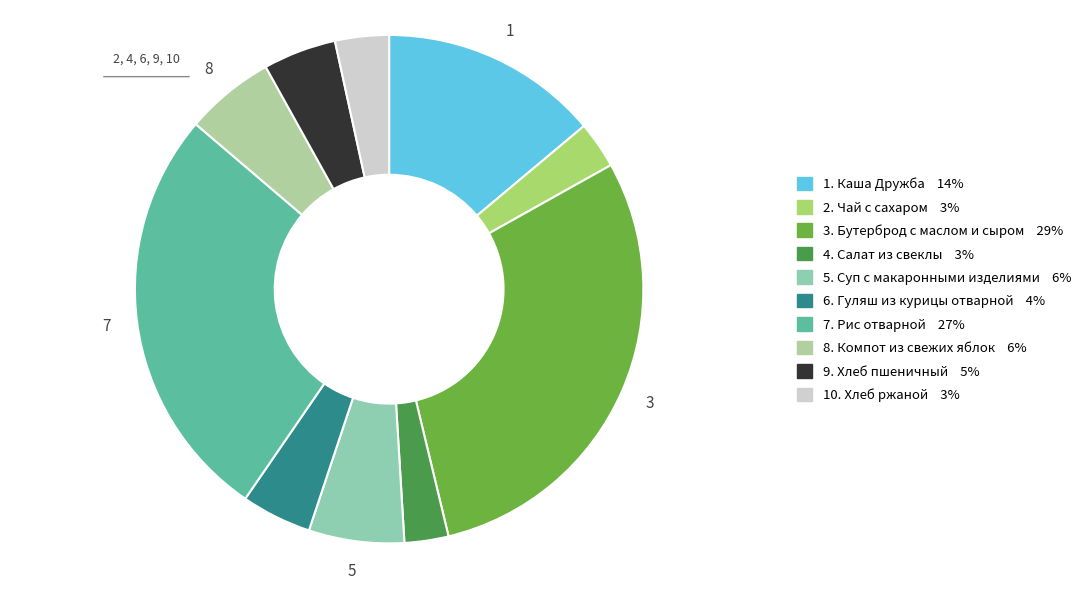

Does any single category account for the majority?

No